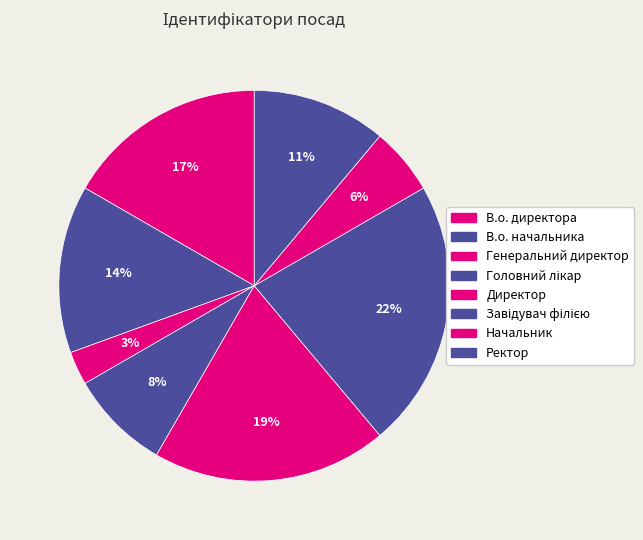

Is the sum of Директор and Генеральний директор greater than half?

No